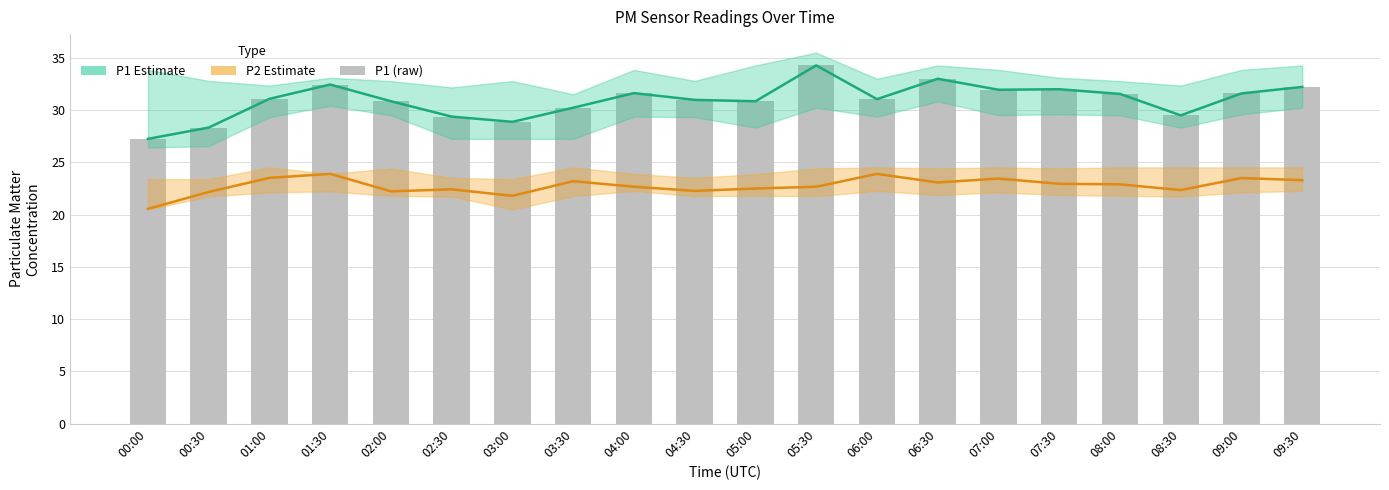

What is the difference between the maximum and second lowest values in the P2 Estimate series?

2.1